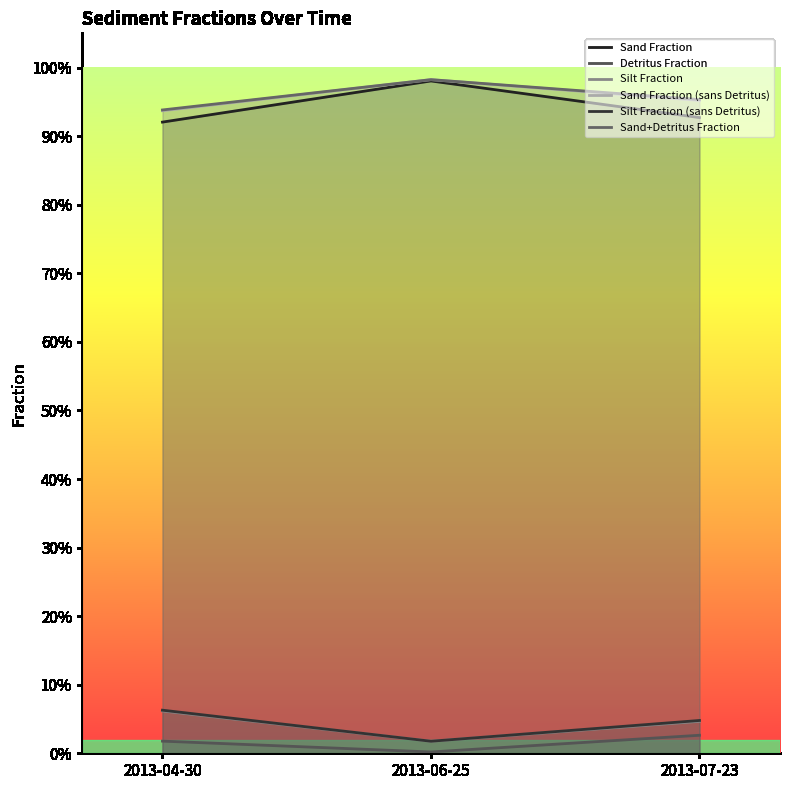

Reading left to right, list all the values displayed in this chart.

Sand Fraction: 2013-04-30=0.9	2013-06-25=1.0	2013-07-23=0.9
Detritus Fraction: 2013-04-30=0.0	2013-06-25=0.0	2013-07-23=0.0
Silt Fraction: 2013-04-30=0.1	2013-06-25=0.0	2013-07-23=0.0
Sand Fraction (sans Detritus): 2013-04-30=0.9	2013-06-25=1.0	2013-07-23=1.0
Silt Fraction (sans Detritus): 2013-04-30=0.1	2013-06-25=0.0	2013-07-23=0.0
Sand+Detritus Fraction: 2013-04-30=0.9	2013-06-25=1.0	2013-07-23=1.0